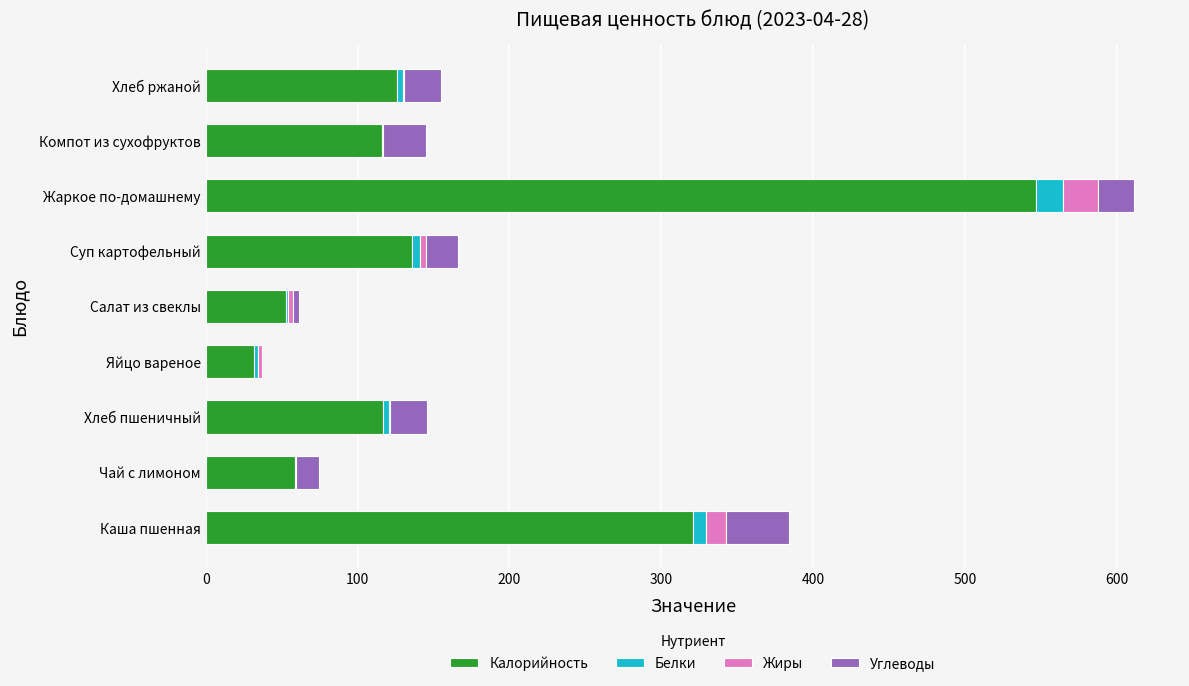

What is the sum of all Калорийность values?

1507.0